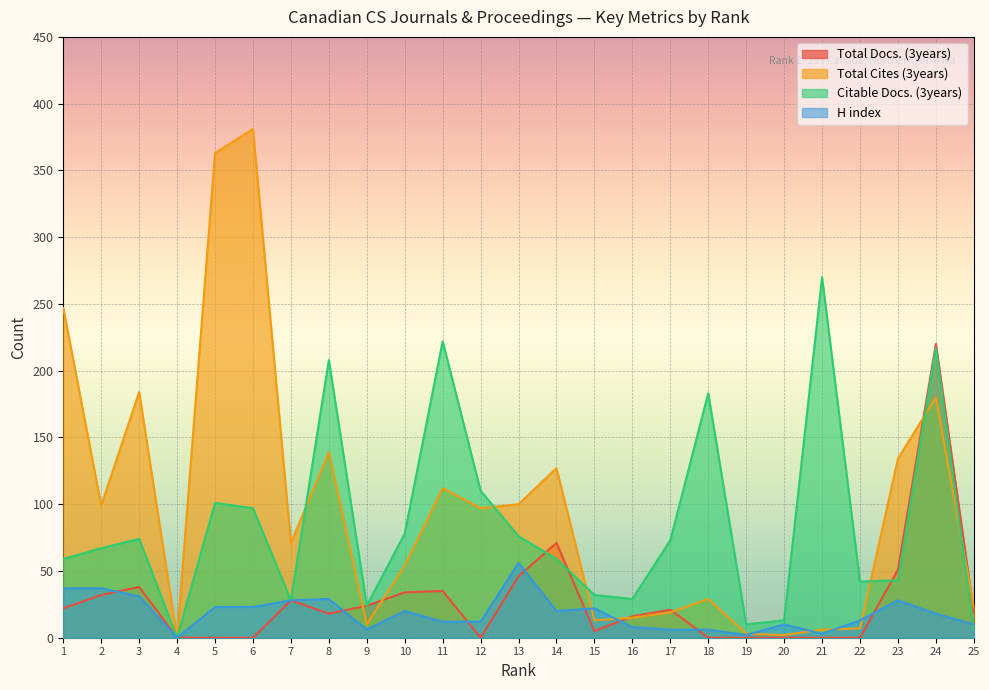

Reading left to right, extract all data points from this chart.

Total Docs. (3years): 22	32	38	0	0	0	28	18	24	34	35	0	46	71	5	16	21	0	0	0	0	0	51	220	19
Total Cites (3years): 247	99	184	0	363	381	71	139	10	54	112	97	100	127	13	15	19	29	3	2	6	7	134	180	23
Citable Docs. (3years): 59	67	74	0	101	97	28	208	24	78	222	110	76	59	32	29	73	183	10	13	270	42	43	217	6
H index: 37	37	31	0	23	23	28	29	6	20	12	12	56	20	22	8	6	6	2	10	3	13	28	18	10